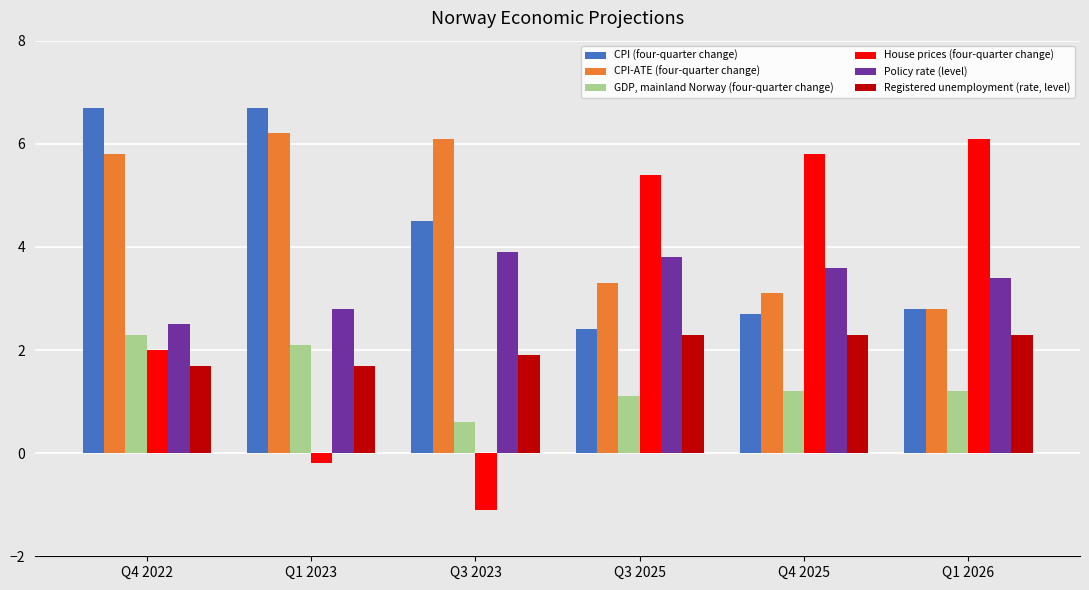

At which label does House prices (four-quarter change) reach its peak?

Q1 2026